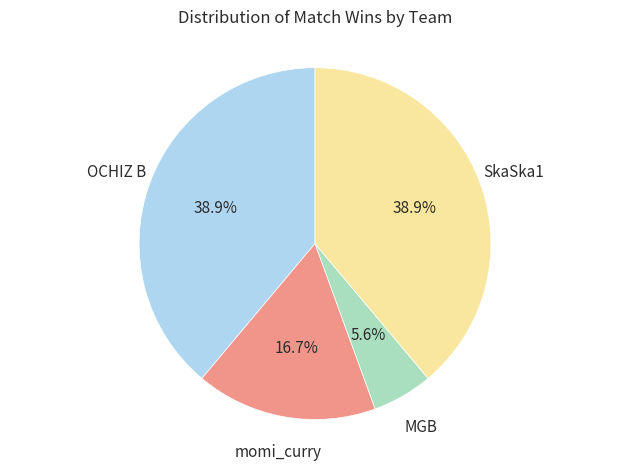

Is there a majority slice in this chart?

No